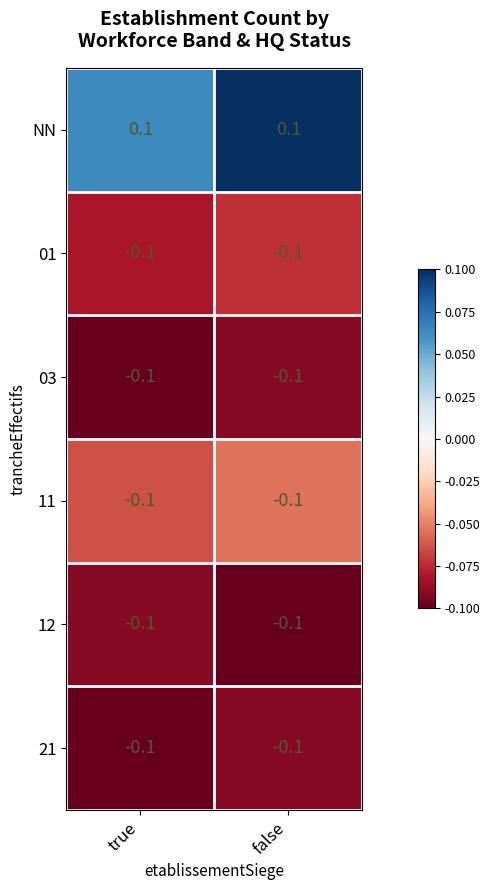

The value of 12 at true is -0.1. True or false?

True